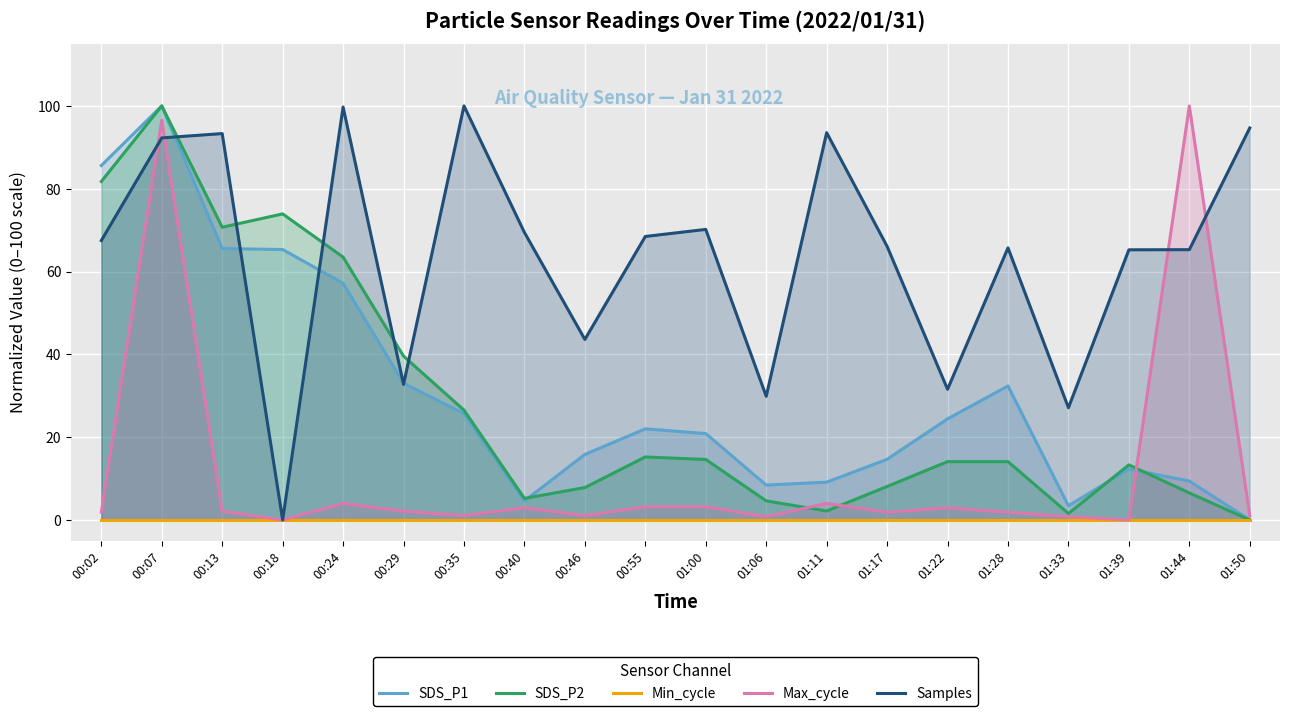

At how many categories does at least one series exceed 26?

20